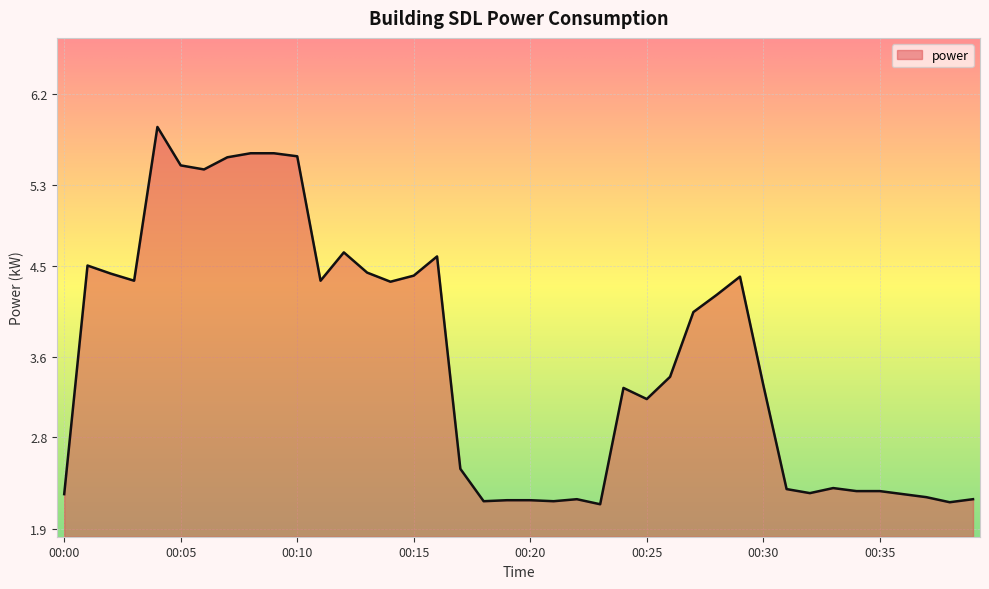

Reading right to left, what are all the values shown in this chart?

2.2	2.2	2.2	2.2	2.3	2.3	2.3	2.2	2.3	3.3	4.4	4.2	4.0	3.4	3.2	3.3	2.1	2.2	2.2	2.2	2.2	2.2	2.5	4.6	4.4	4.3	4.4	4.6	4.3	5.6	5.6	5.6	5.6	5.5	5.5	5.9	4.3	4.4	4.5	2.2